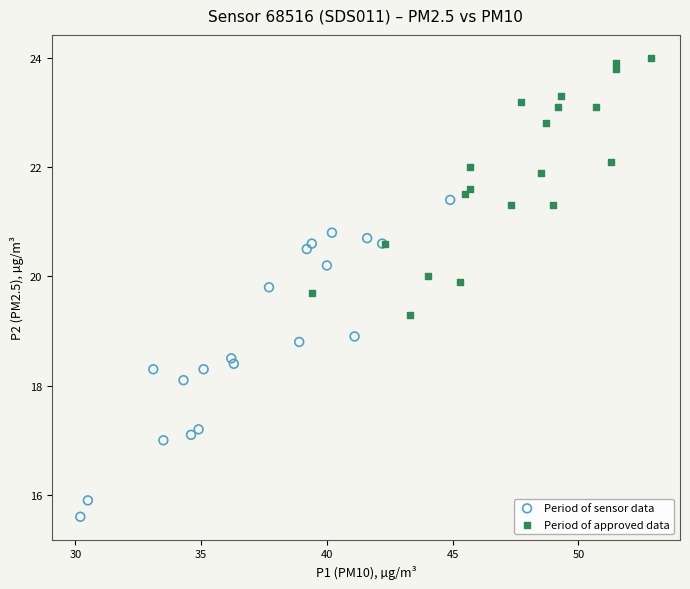

Which series contains the highest Y value?

Period of approved data